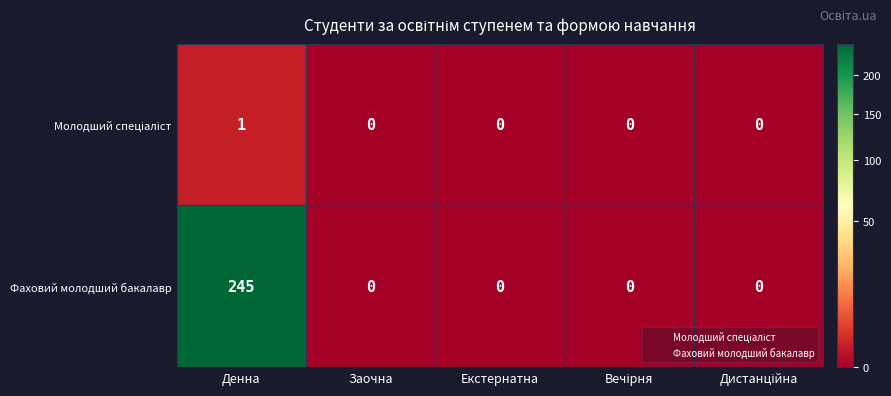

What is the difference between the highest and lowest values at Денна?

244